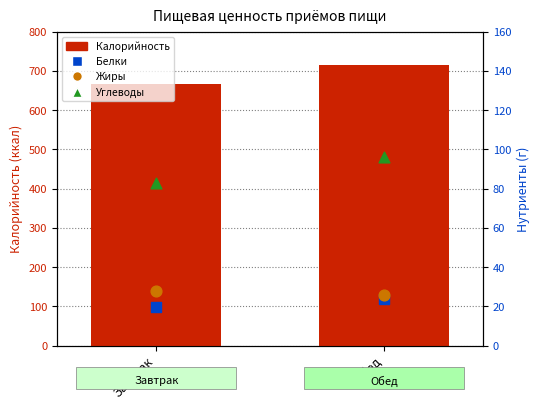

Which series has the largest total across all categories?

Калорийность